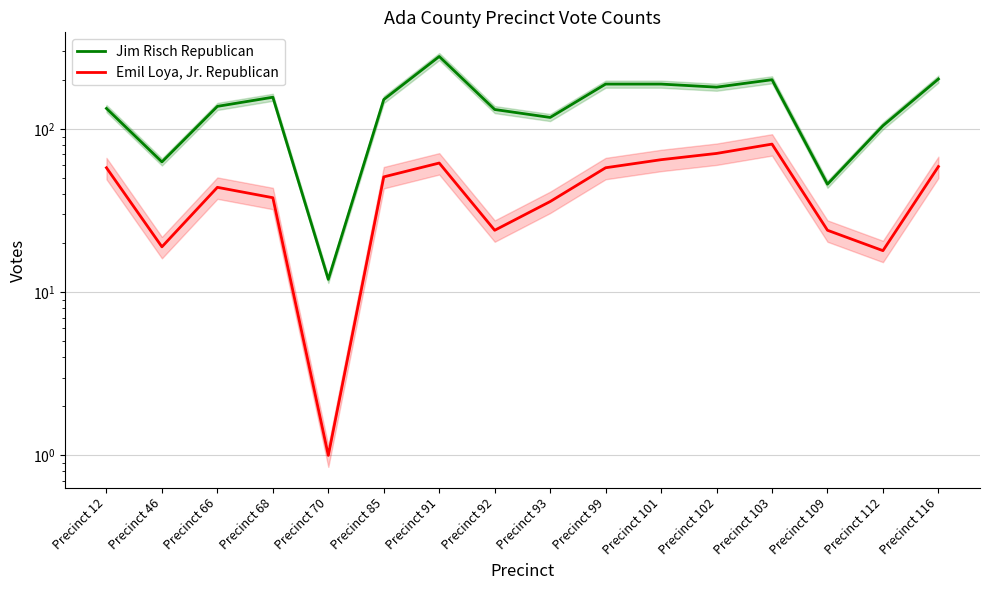

How many values in the Jim Risch Republican series are below 152?

8